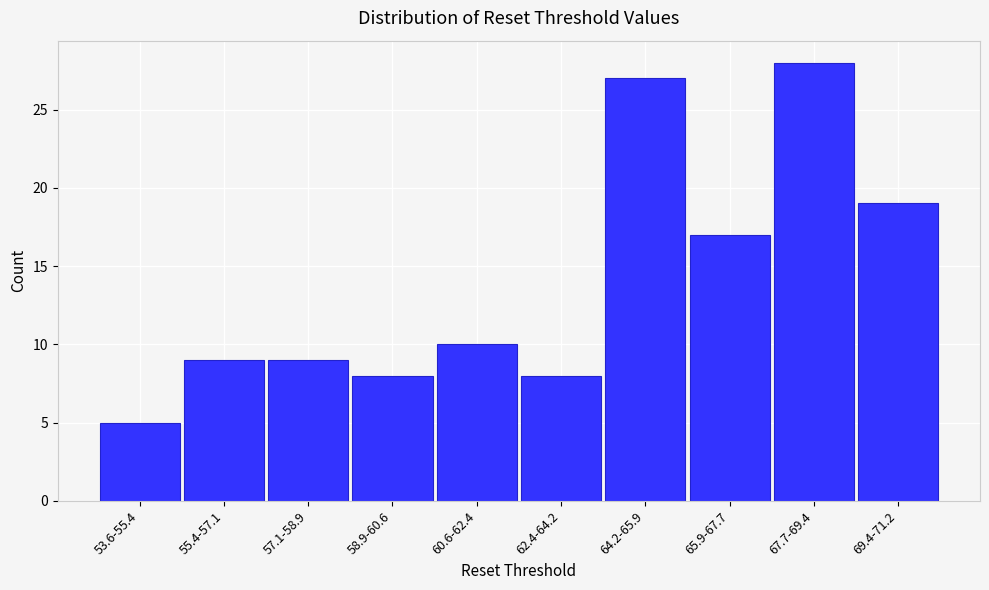

Reading left to right, what are all the values shown in this chart?

5	9	9	8	10	8	27	17	28	19